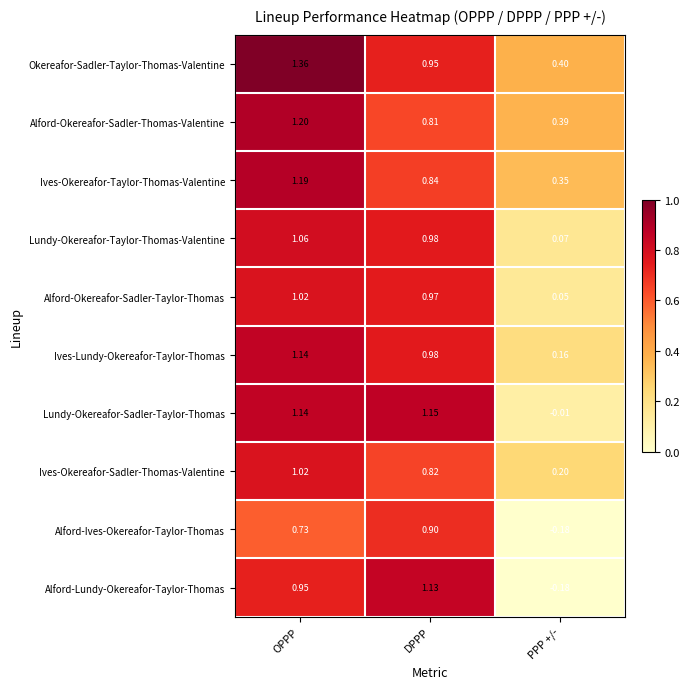

Which label corresponds to the smallest value in the chart?

PPP +/-